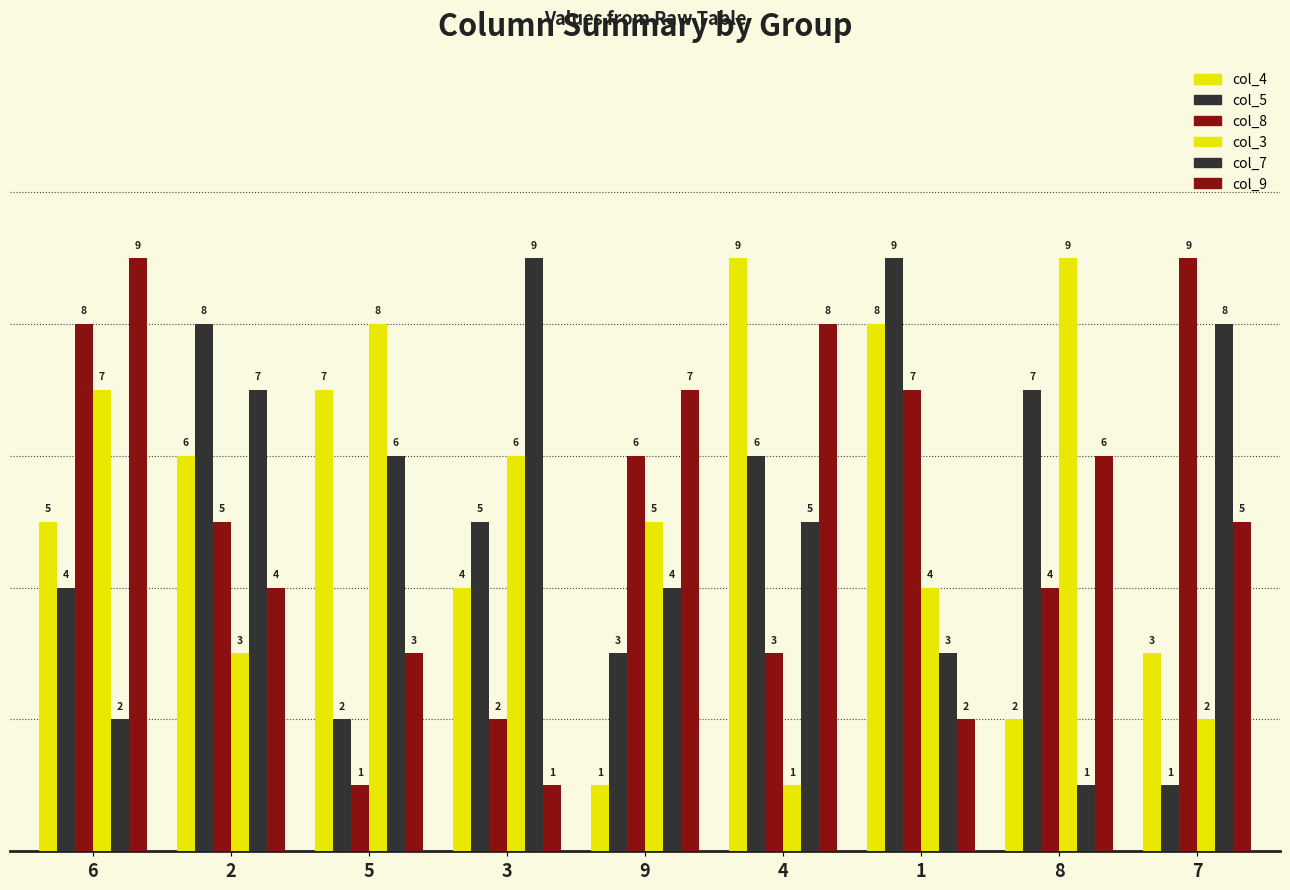

Does the chart contain any negative values?

No